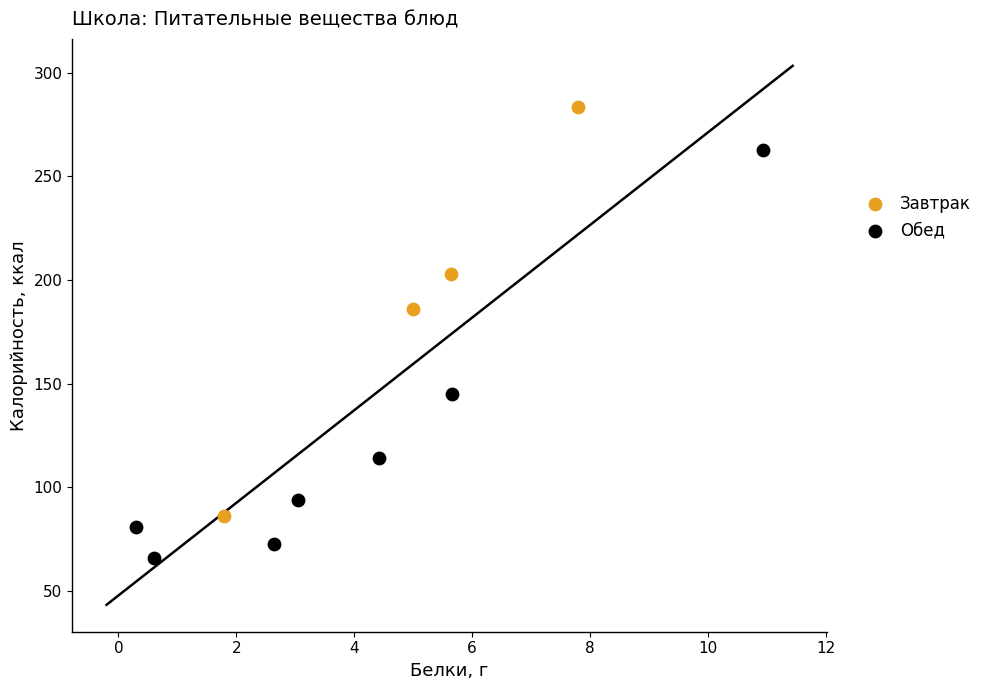

Which series contains the highest Y value?

Завтрак